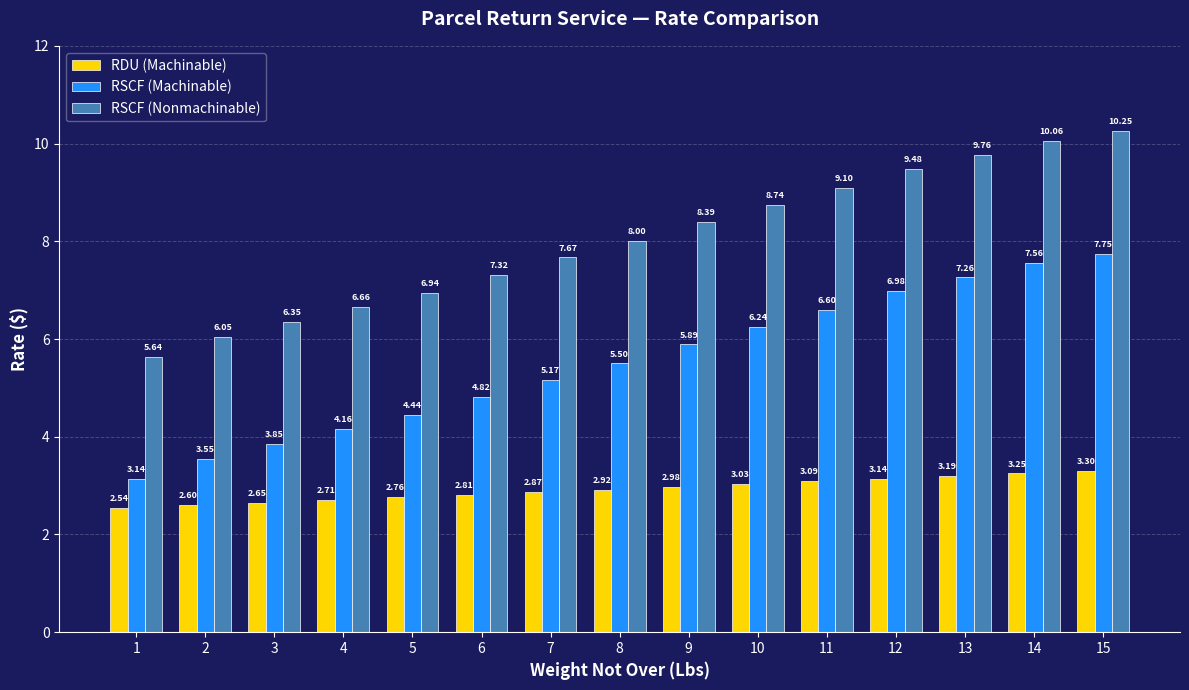

What is the average value of the RSCF (Nonmachinable) series?

8.0